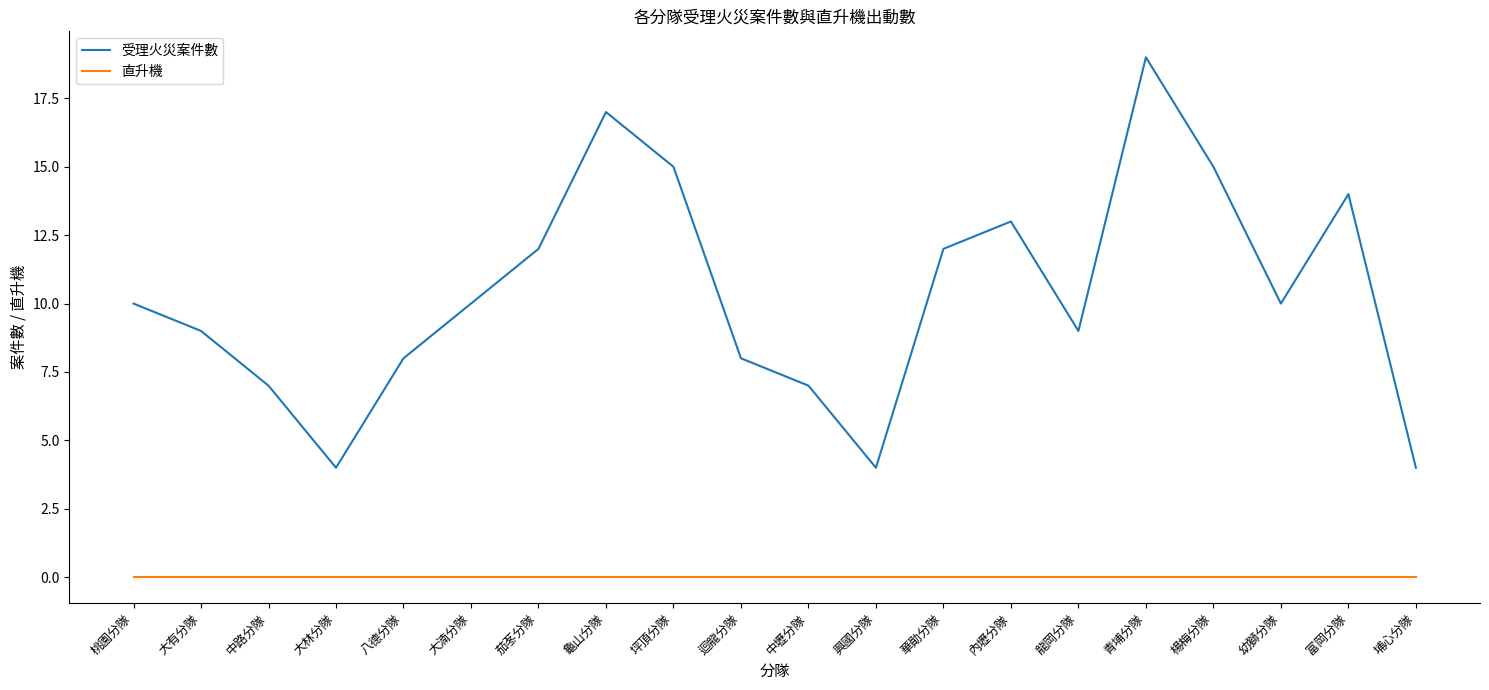

Which series has the largest total across all categories?

受理火災案件數